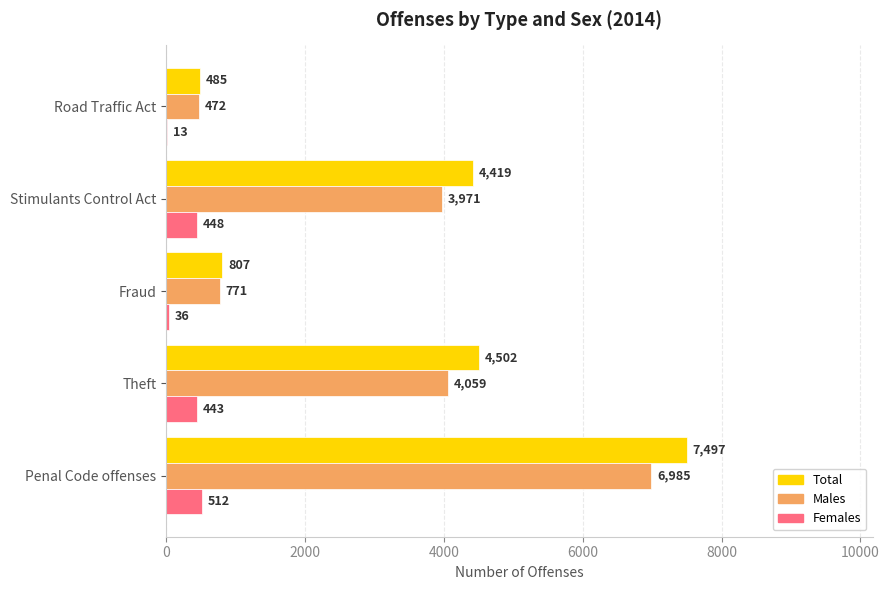

The Males series shows 3971 at Stimulants Control Act. True or false?

True